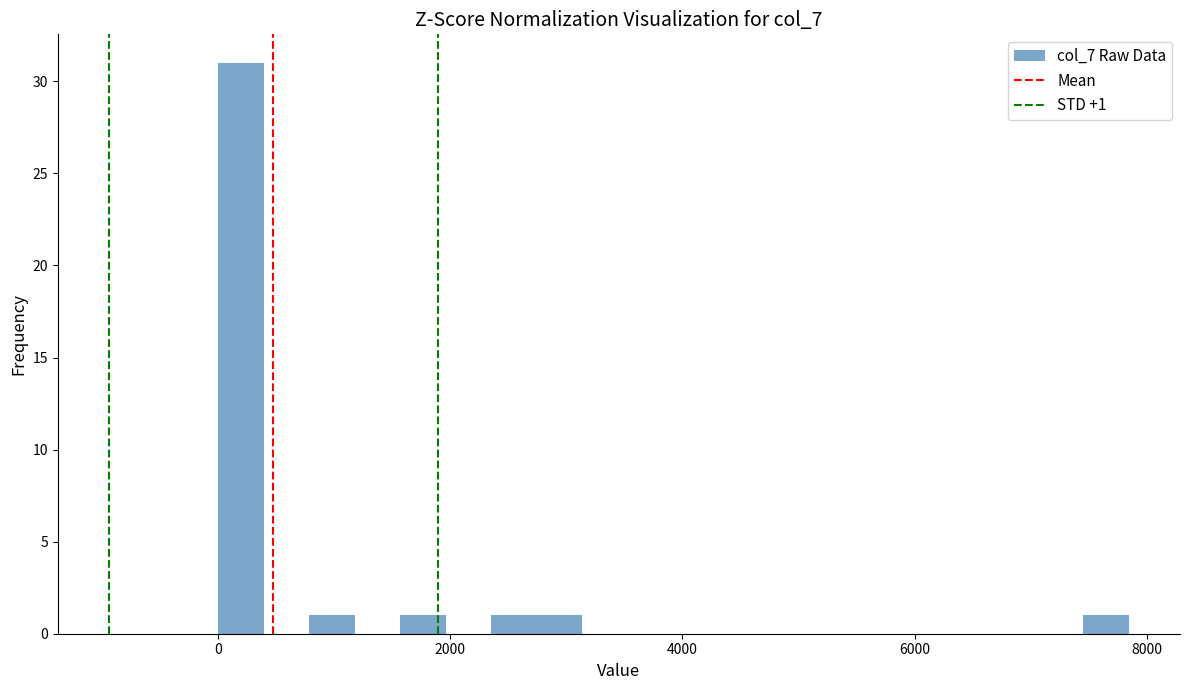

Around what value on the x-axis is the tallest bar? Give the approximate position of its centre, as read against the axis.

200